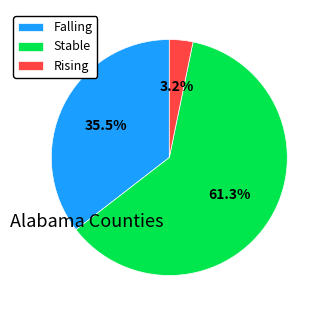

Rank the categories by value from lowest to highest.

Rising, Falling, Stable